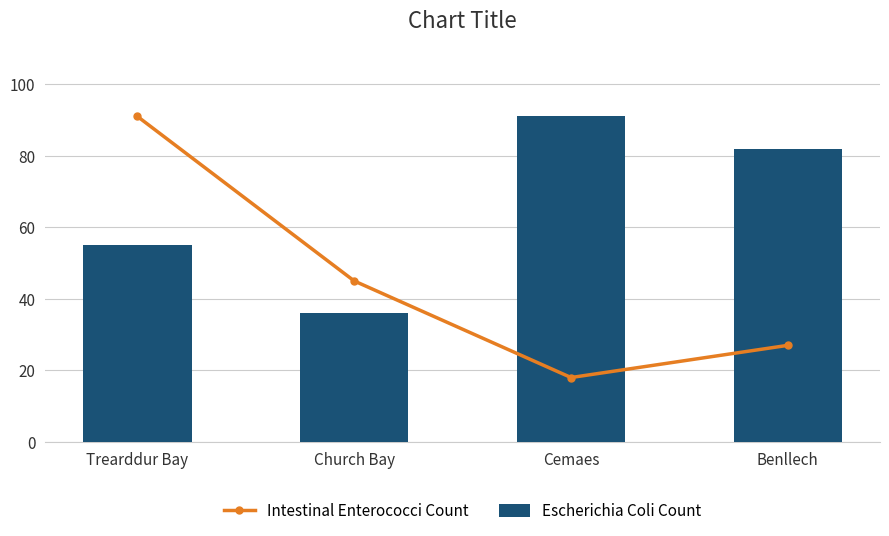

True or false: Escherichia Coli Count has a value of 34 at Trearddur Bay.

False